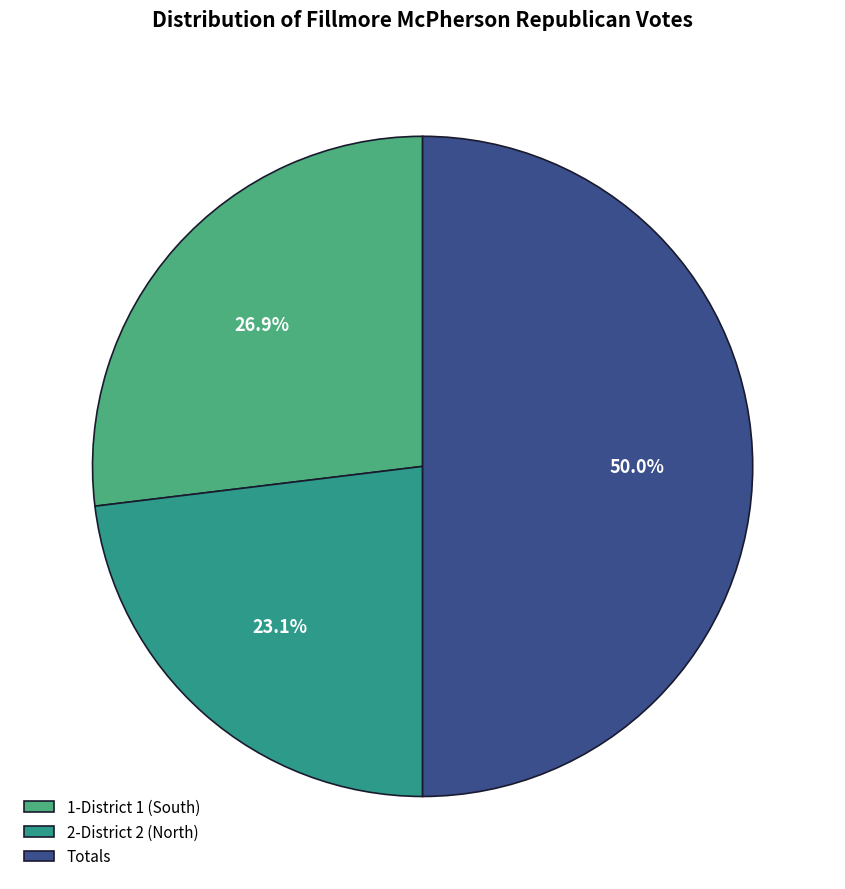

How many slices are in this pie chart?

3